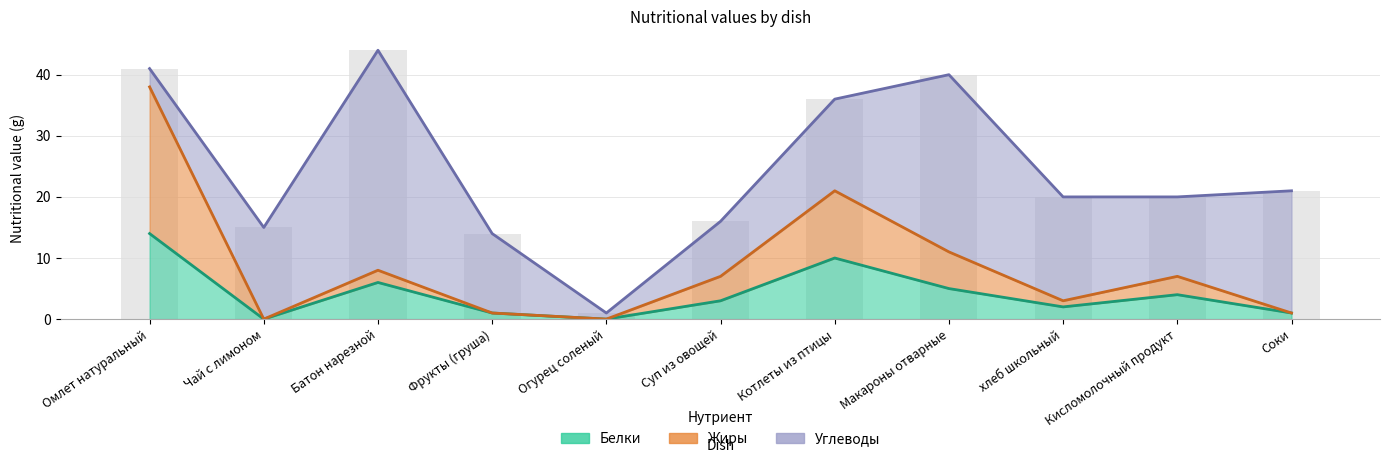

Which has a higher value, Кисломолочный продукт or Чай с лимоном?

Кисломолочный продукт